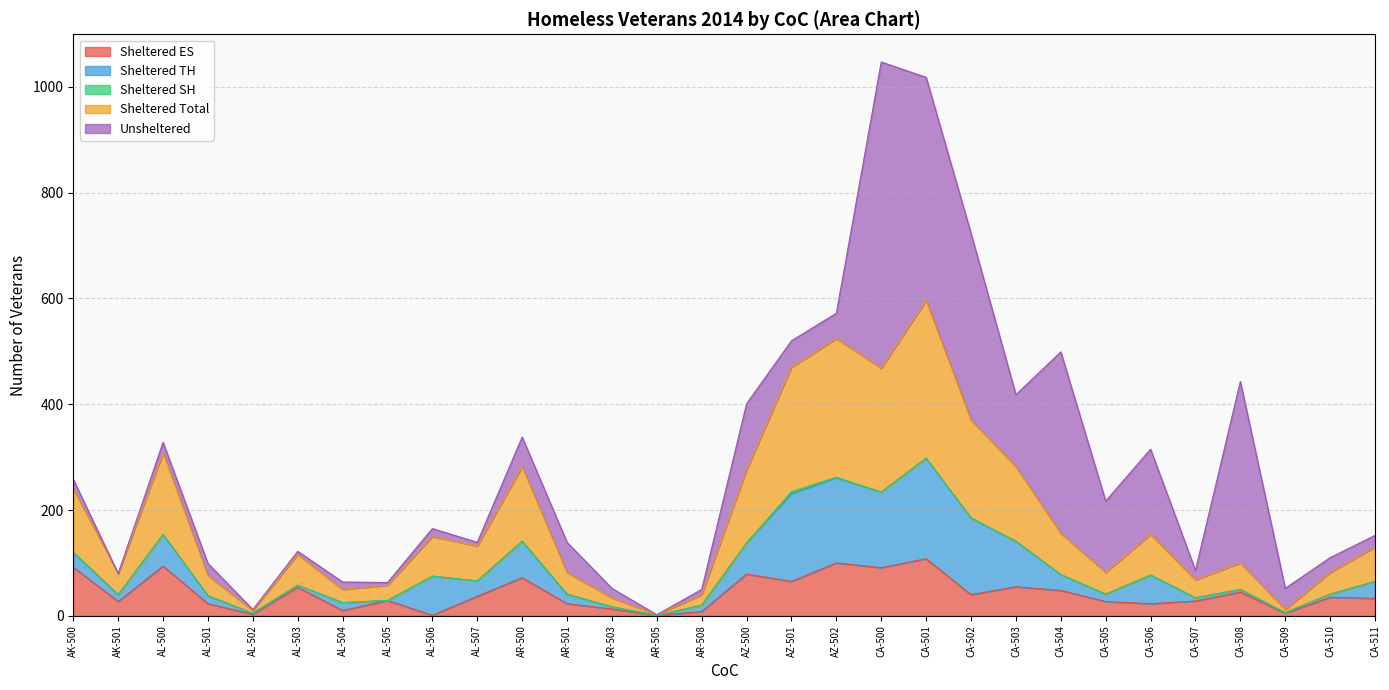

In Sheltered Total, how many points are higher than both neighbors (excluding endpoints)?

8